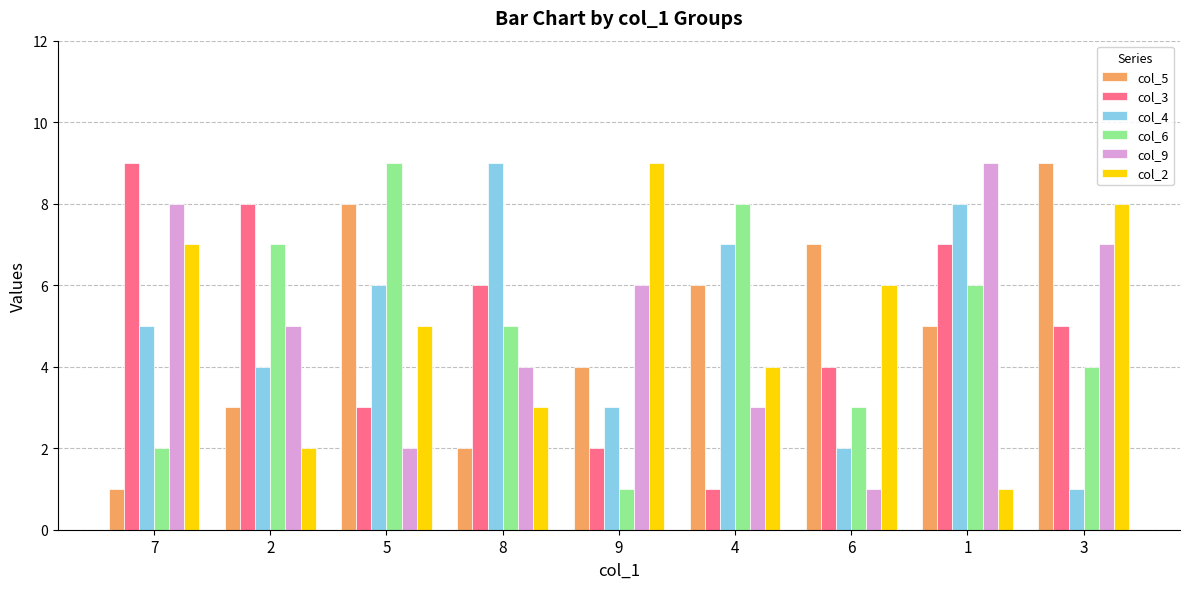

What is the highest value of the col_3 series?

9